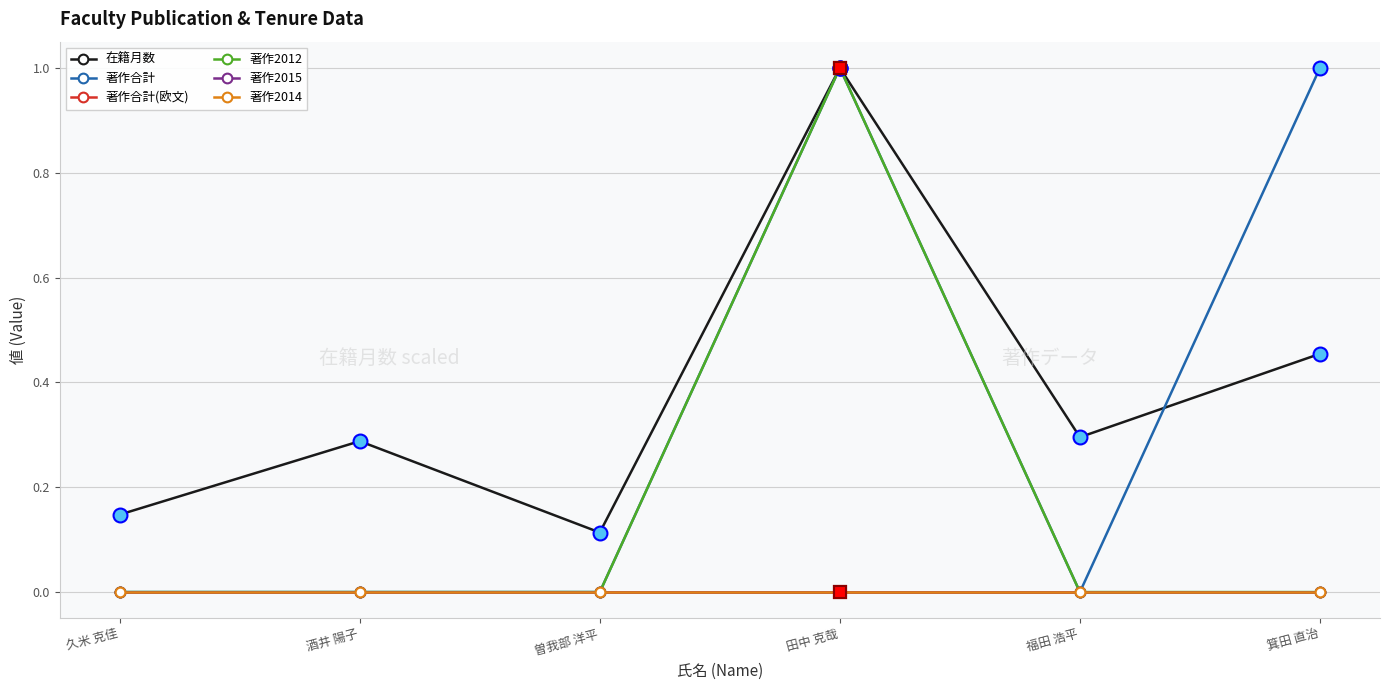

Does the chart display data point markers on the line(s)?

Yes